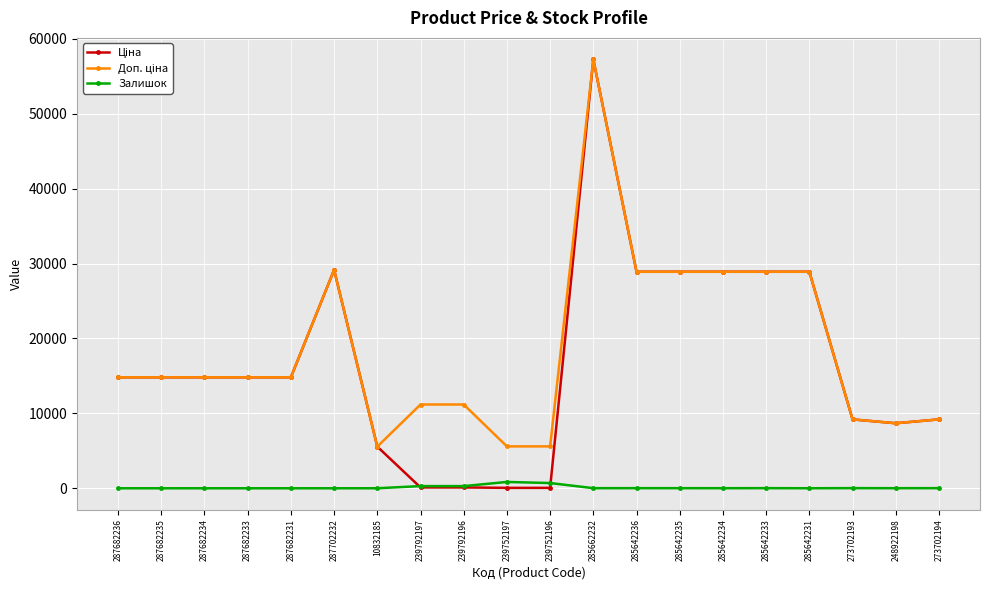

Which category has the highest value across all series?

285662232